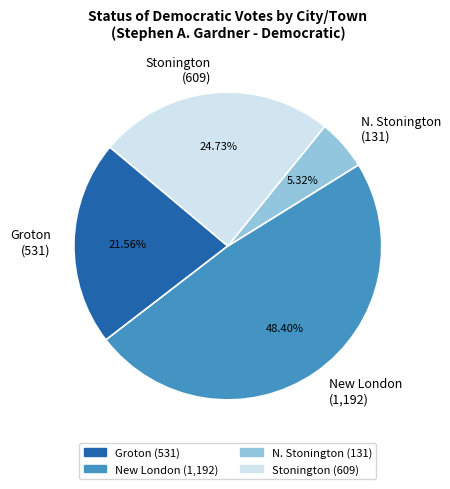

How many slices are in this pie chart?

4